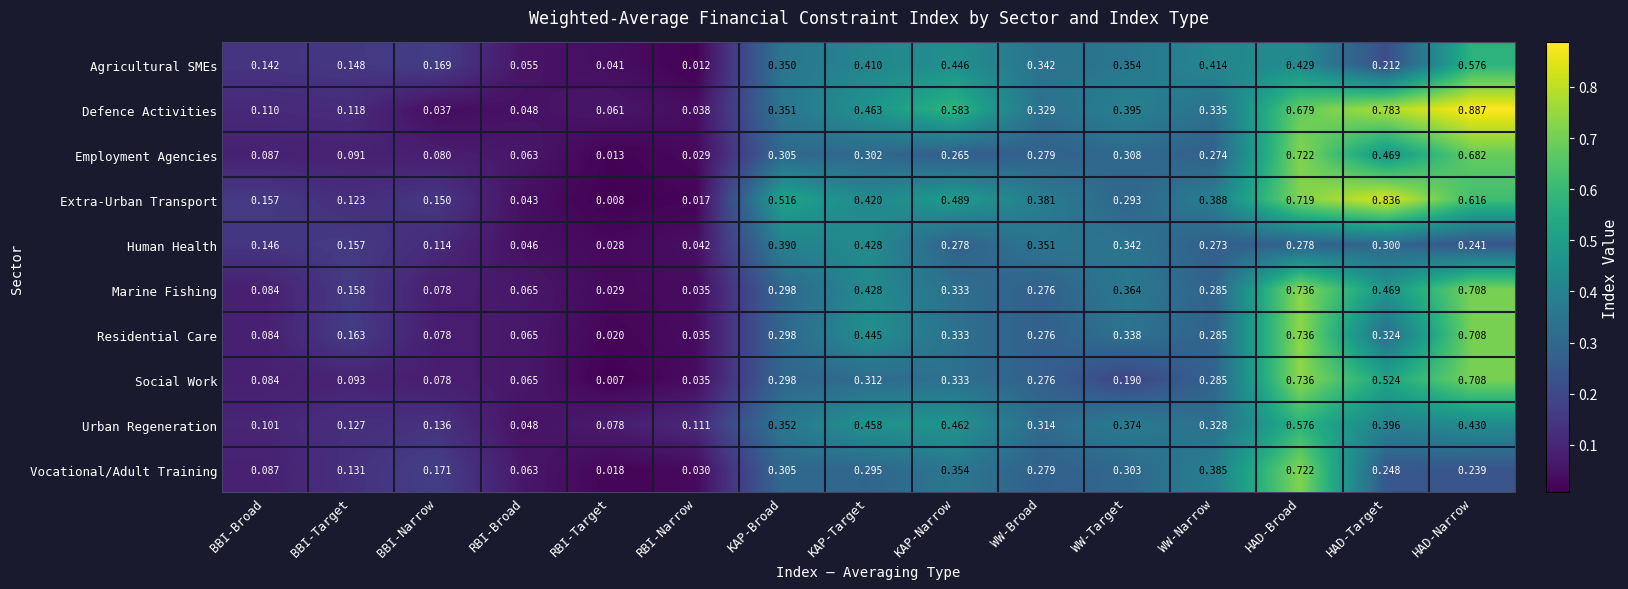

Which label corresponds to the smallest value in the chart?

RBI-Target